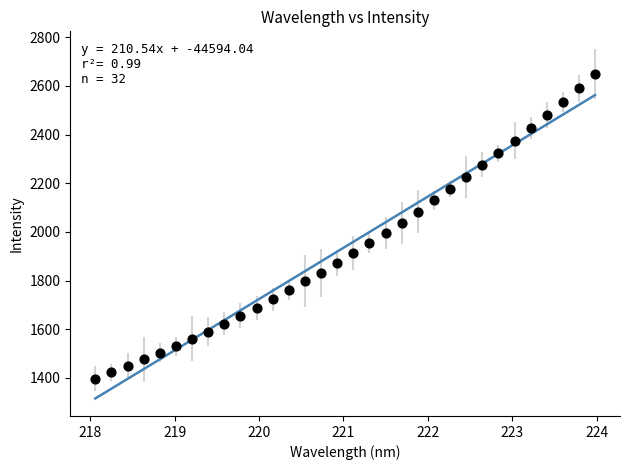

What is the range of X values (max minus min)?

5.9